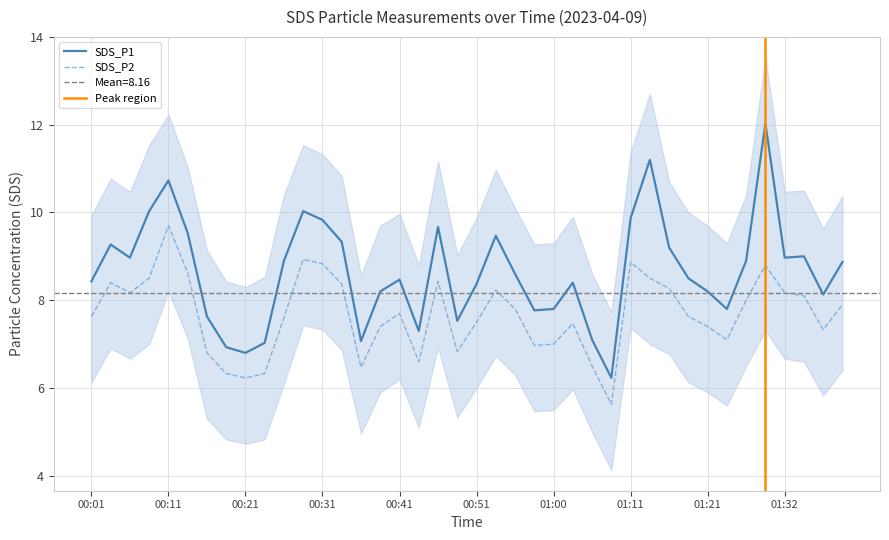

True or false: SDS_P2 has more than 1 points higher than both neighbors.

True